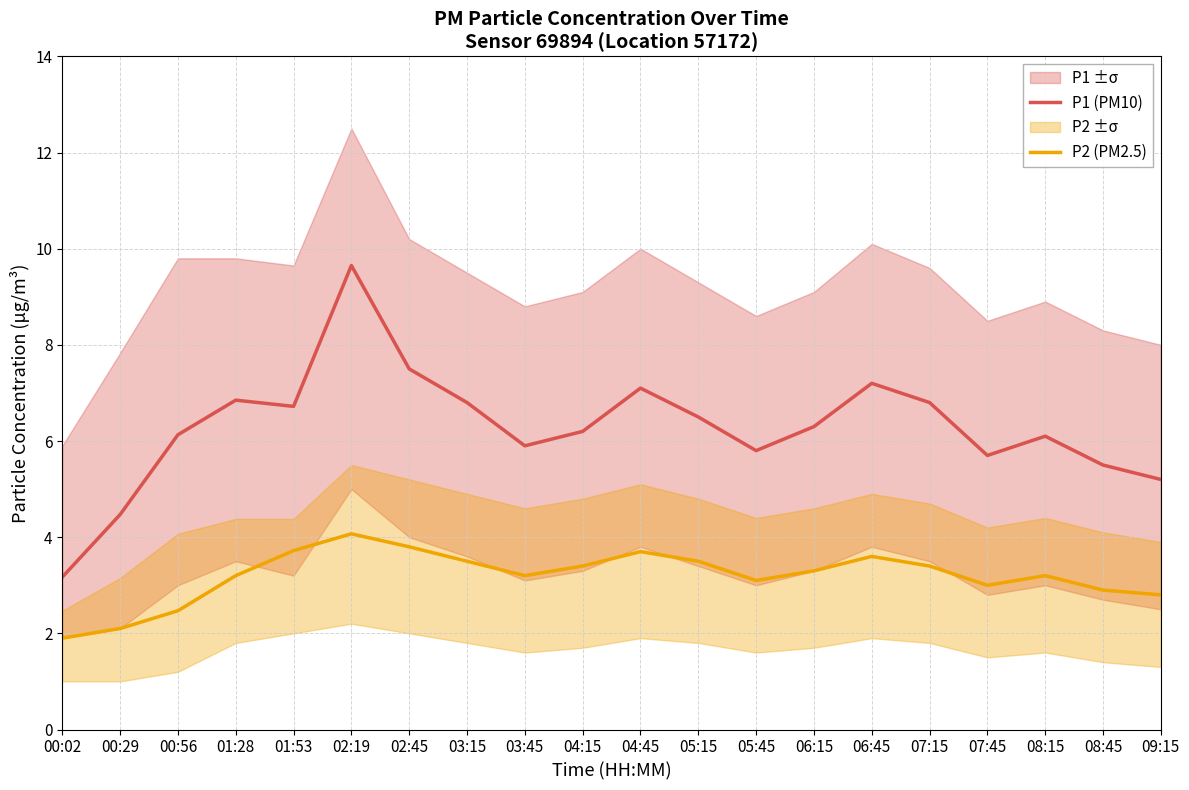

What is the minimum value for P1 (PM10)?

3.2